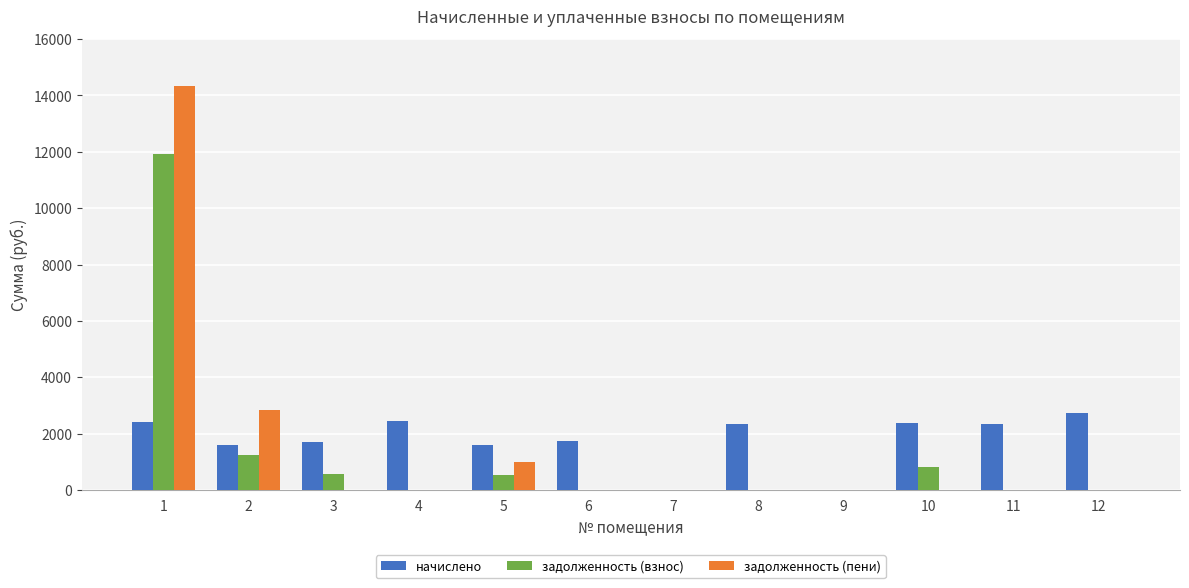

Where is задолженность (взнос) nearest to the value 5960?

2